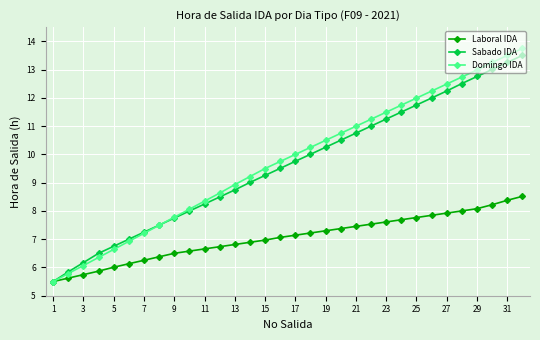

What is the value of the Domingo IDA point at the 8th from the left?

7.5